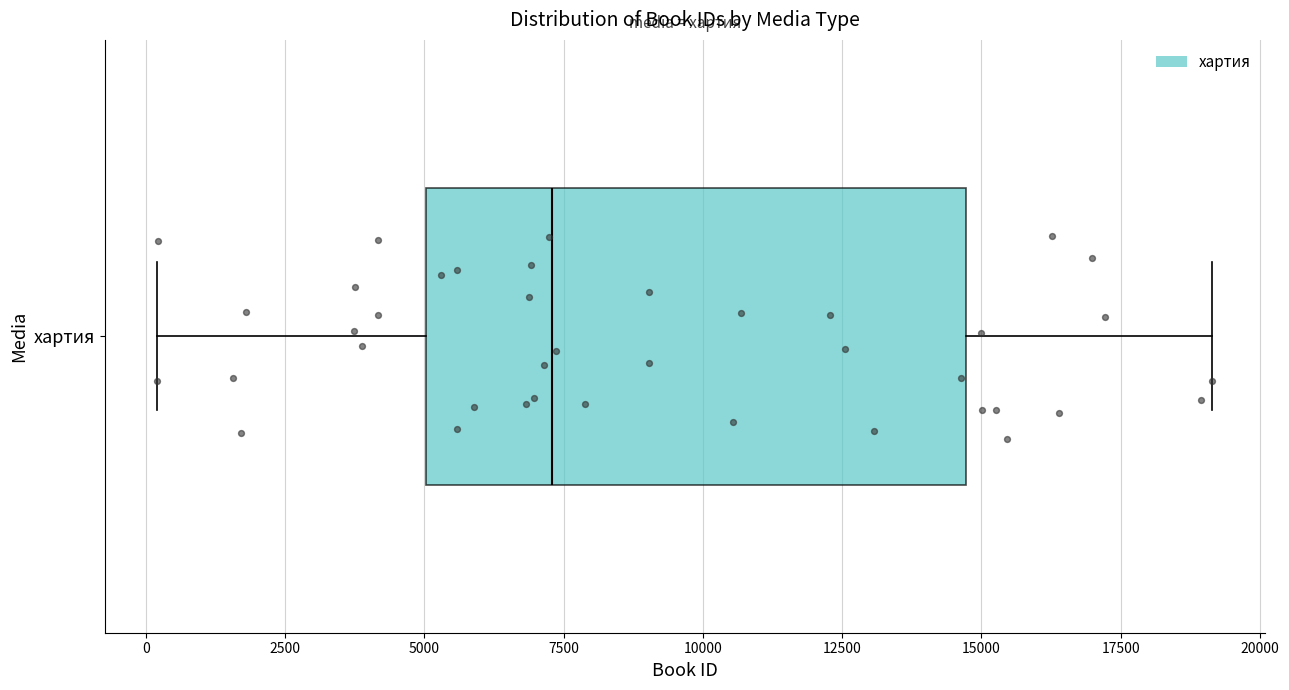

Transcribe this box plot: give where the median line is, the range the box spans, and where the two whiskers end, as read against the x-axis. The values are not printed on the chart, so give them approximately, as read against the axis.

median 7500, box 5000 to 14500, whiskers 0 to 19000